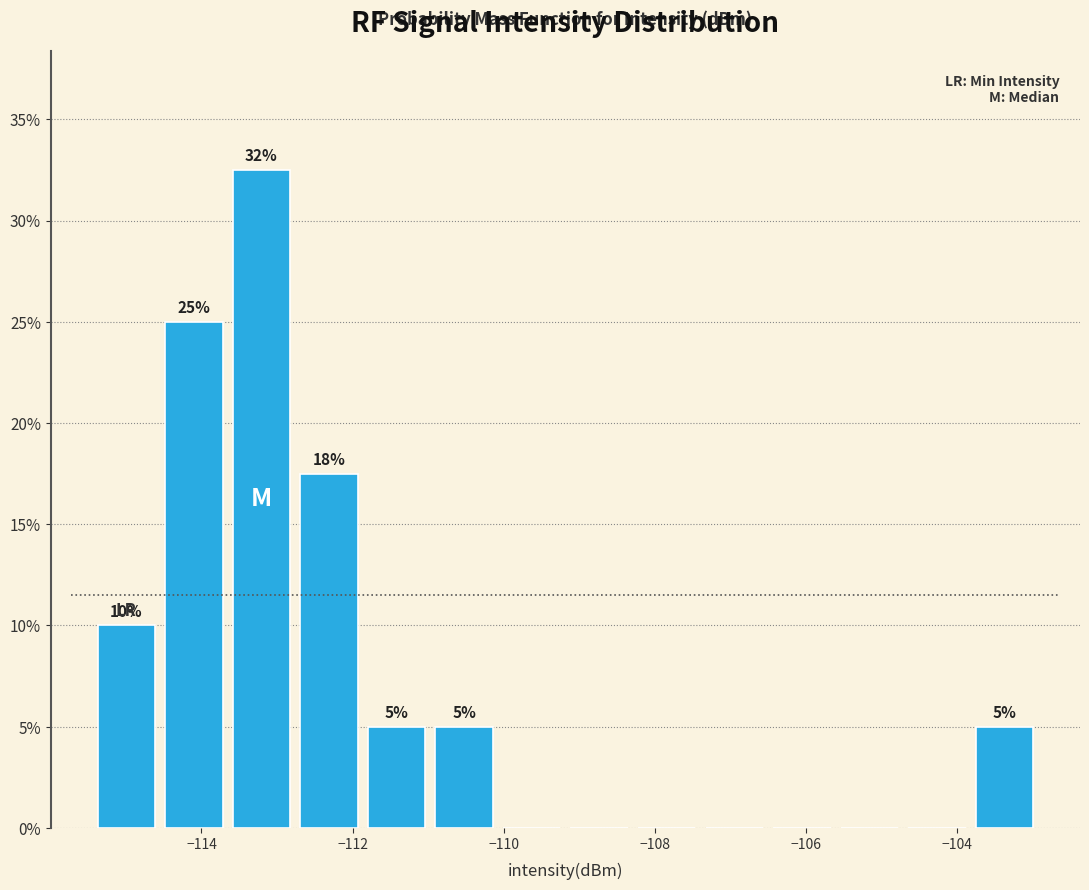

Over which range of the x-axis is the bar tallest?

-113.6 to -112.8